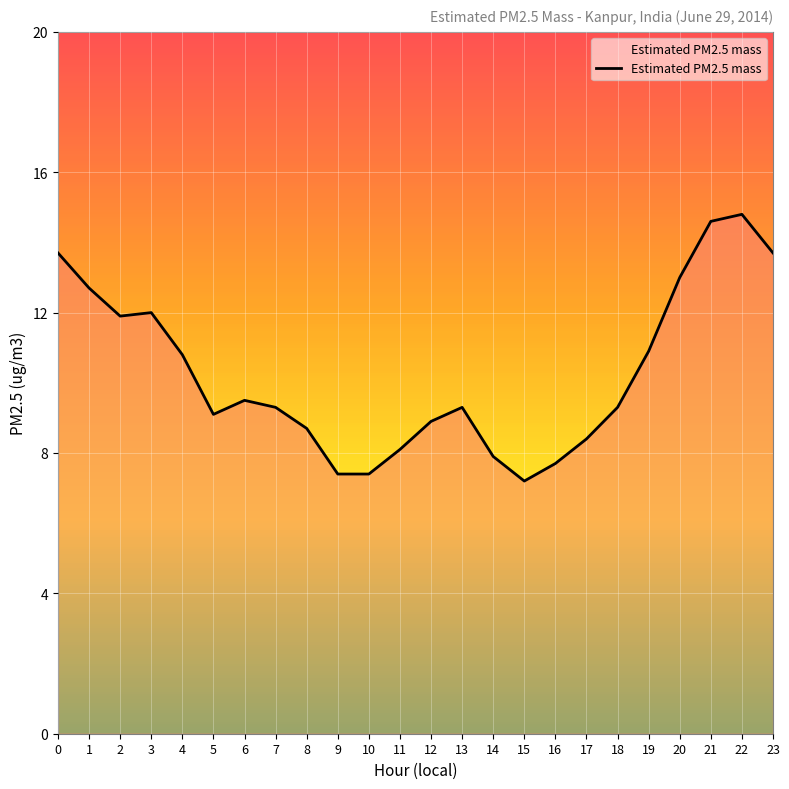

How many lines are shown in the chart?

1